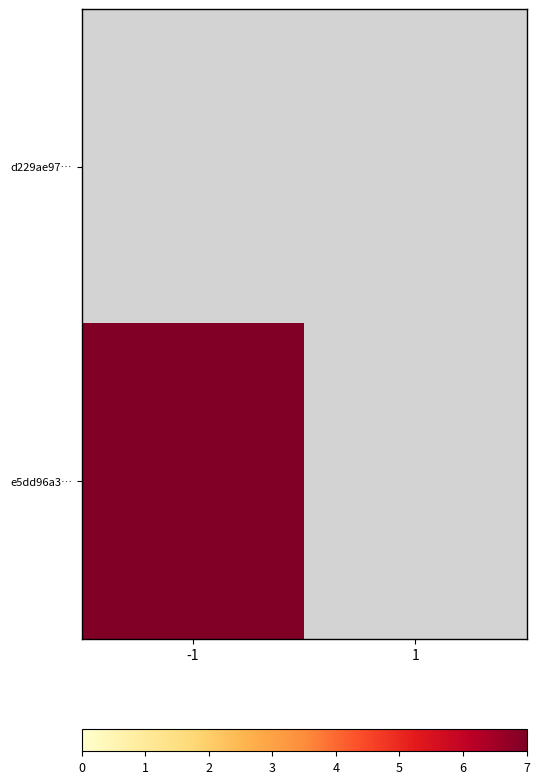

Rank the series by their maximum value, from highest to lowest.

d229ae97…, e5dd96a3…